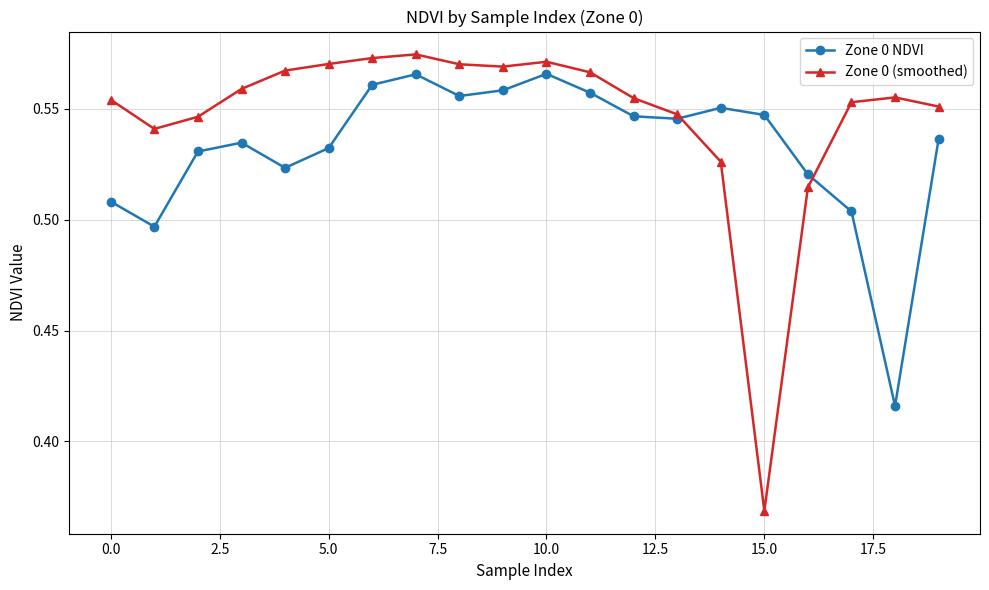

Which series has the widest spread of values?

Zone 0 (smoothed)